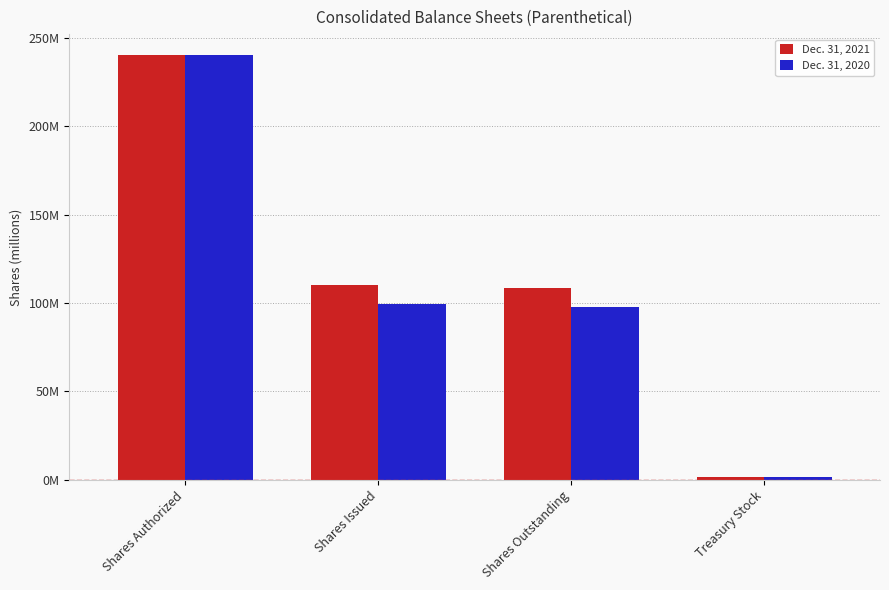

Are the bars grouped side by side (vs. stacked)?

Yes